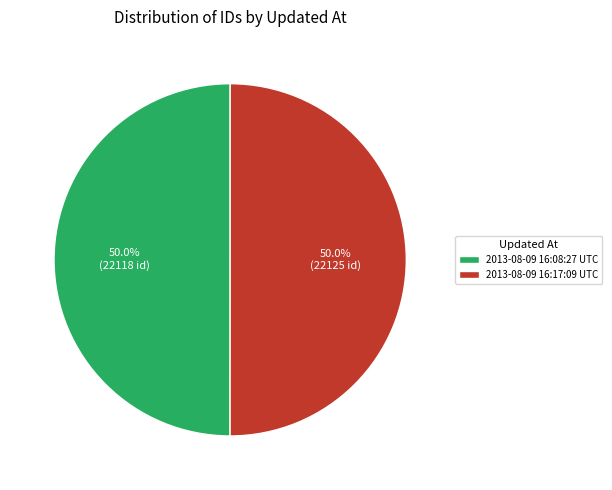

Do 2013-08-09 16:08:27 UTC and 2013-08-09 16:17:09 UTC together represent more than half of the pie?

Yes